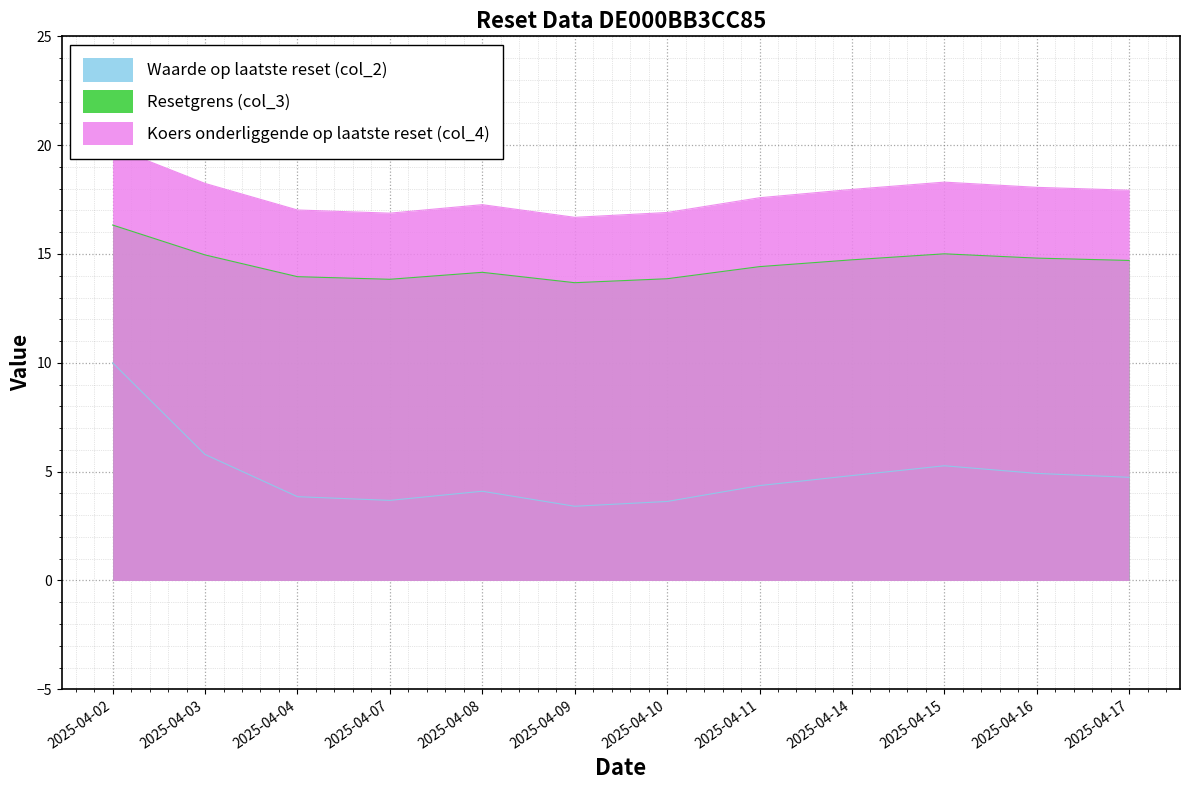

What is the average value of the Koers onderliggende op laatste reset (col_4) series?

17.7